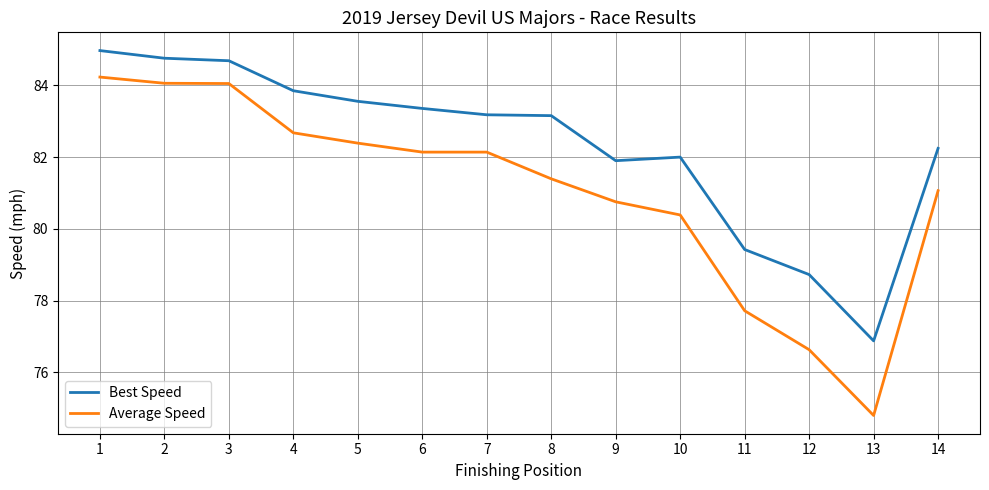

Which series has the largest range (max minus min)?

Average Speed